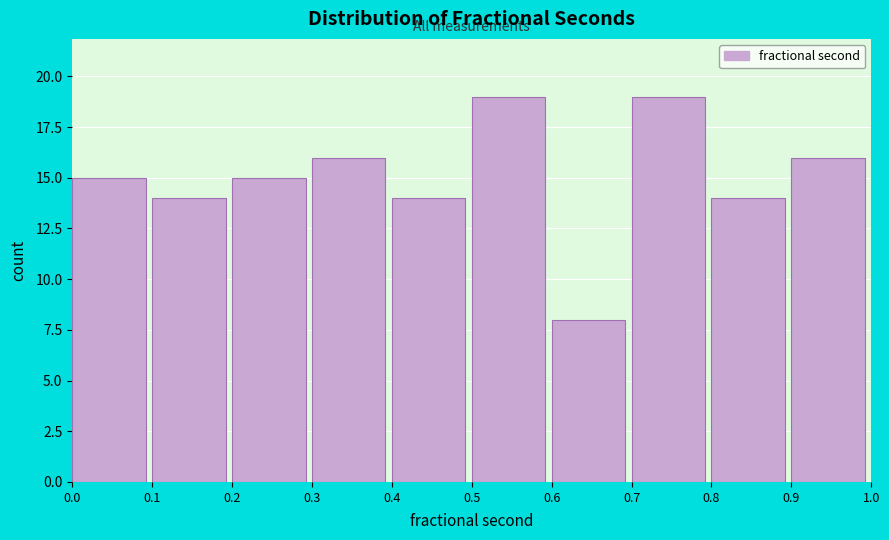

What is the height of the bar covering 0.2 to 0.3 on the x-axis? The values are not printed on the chart, so give them approximately, as read against the axis.

15